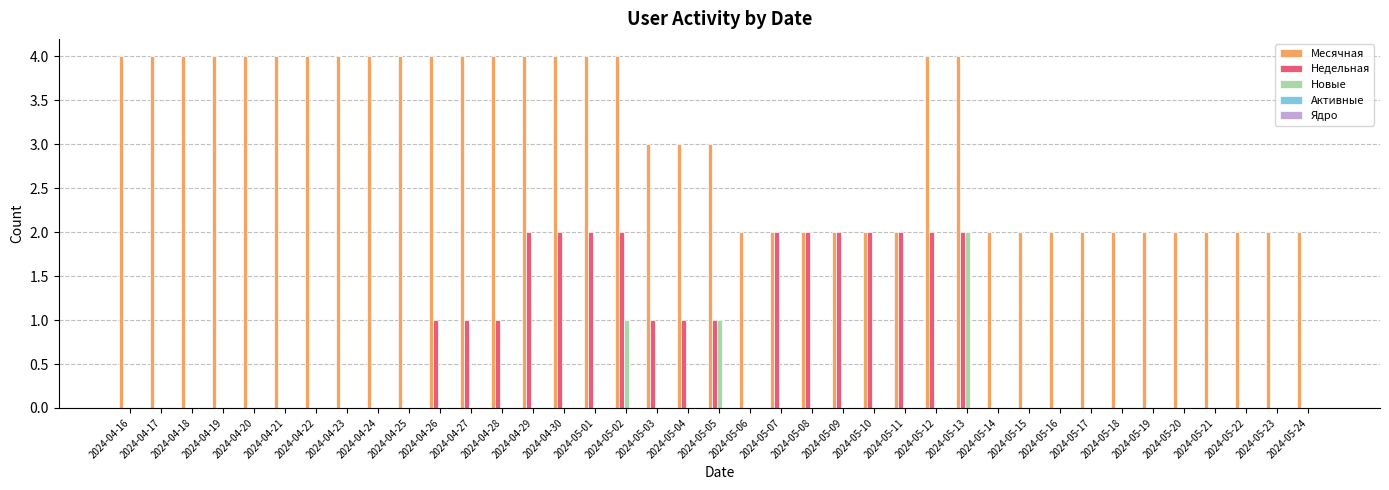

The Месячная series shows 6 at 2024-04-18. True or false?

False